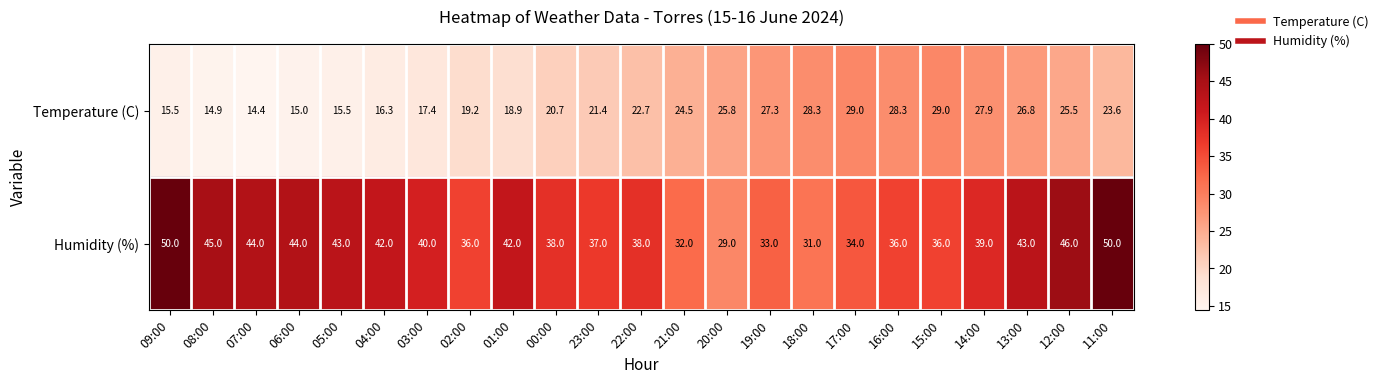

What is the sum of all Humidity (%) values?

908.0